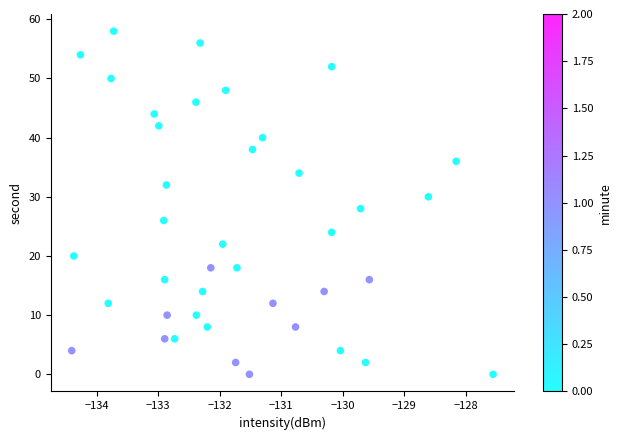

What is the range of Y values (max minus min)?

58